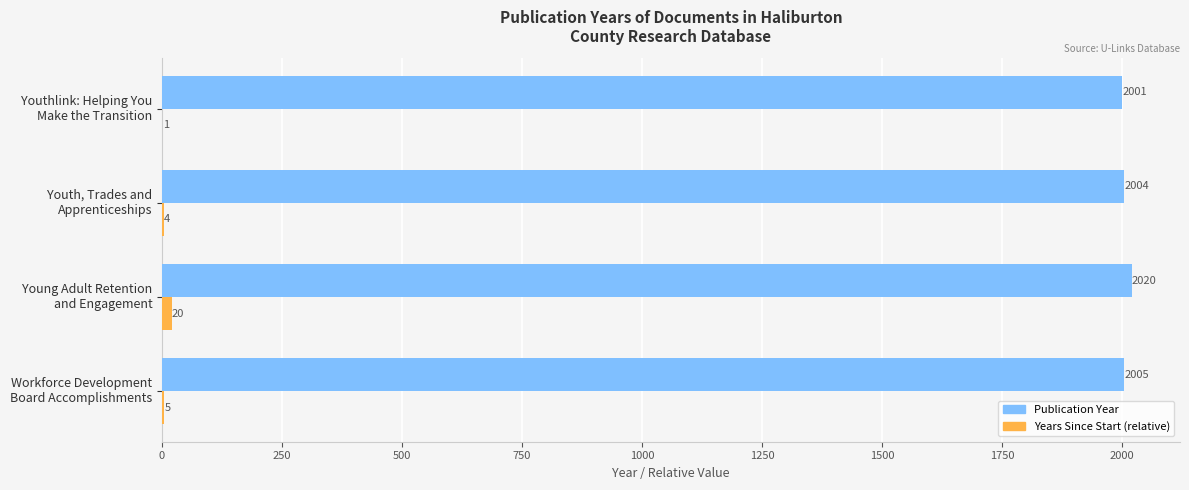

What is the greatest value displayed?

2020